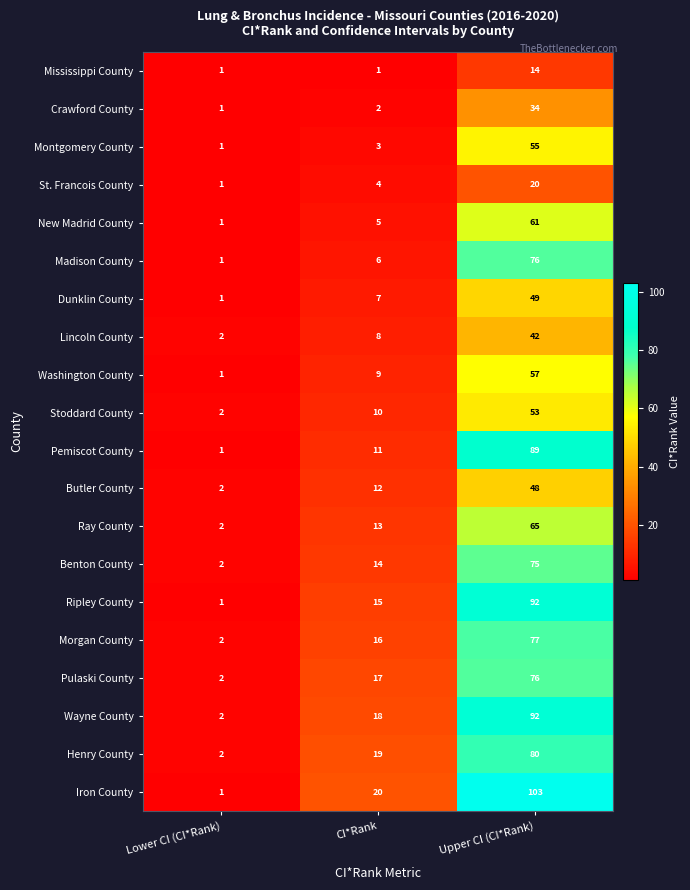

How many distinct data groups are displayed?

20